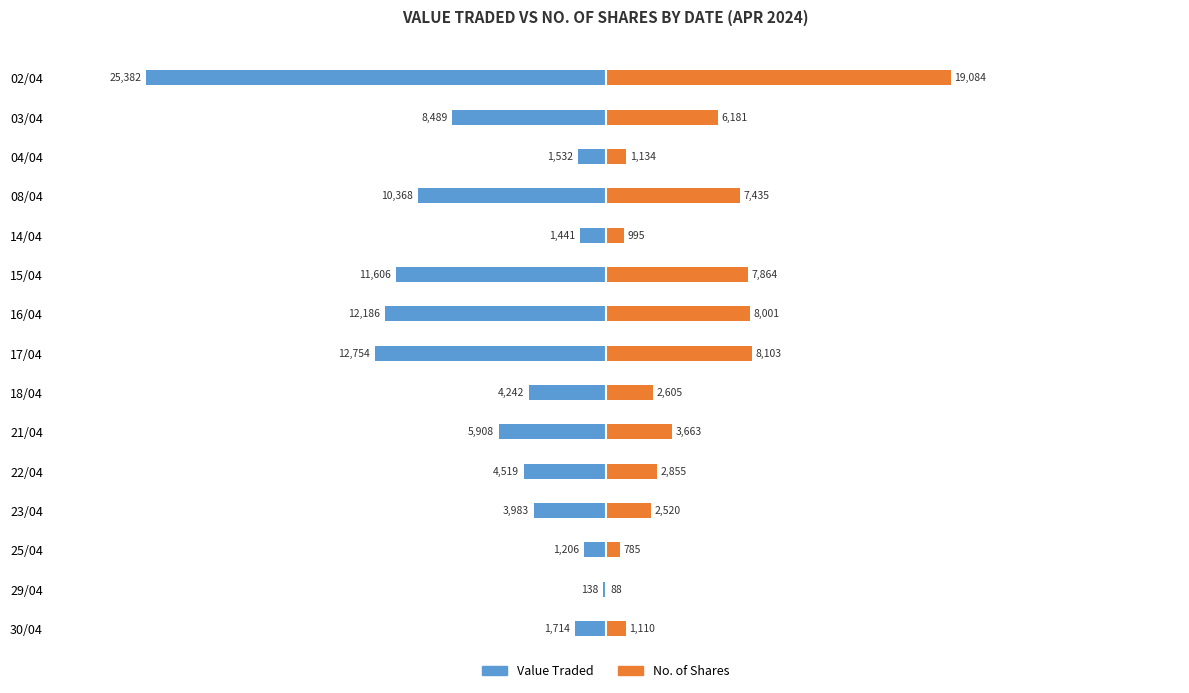

What are all the series names shown in the legend?

Value Traded, No. of Shares